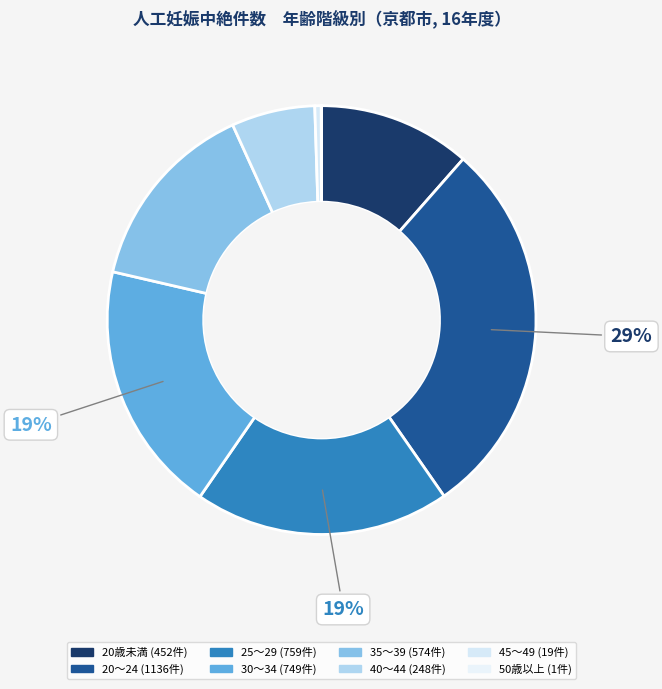

How much of the chart is everything except 25～29?

80.7%